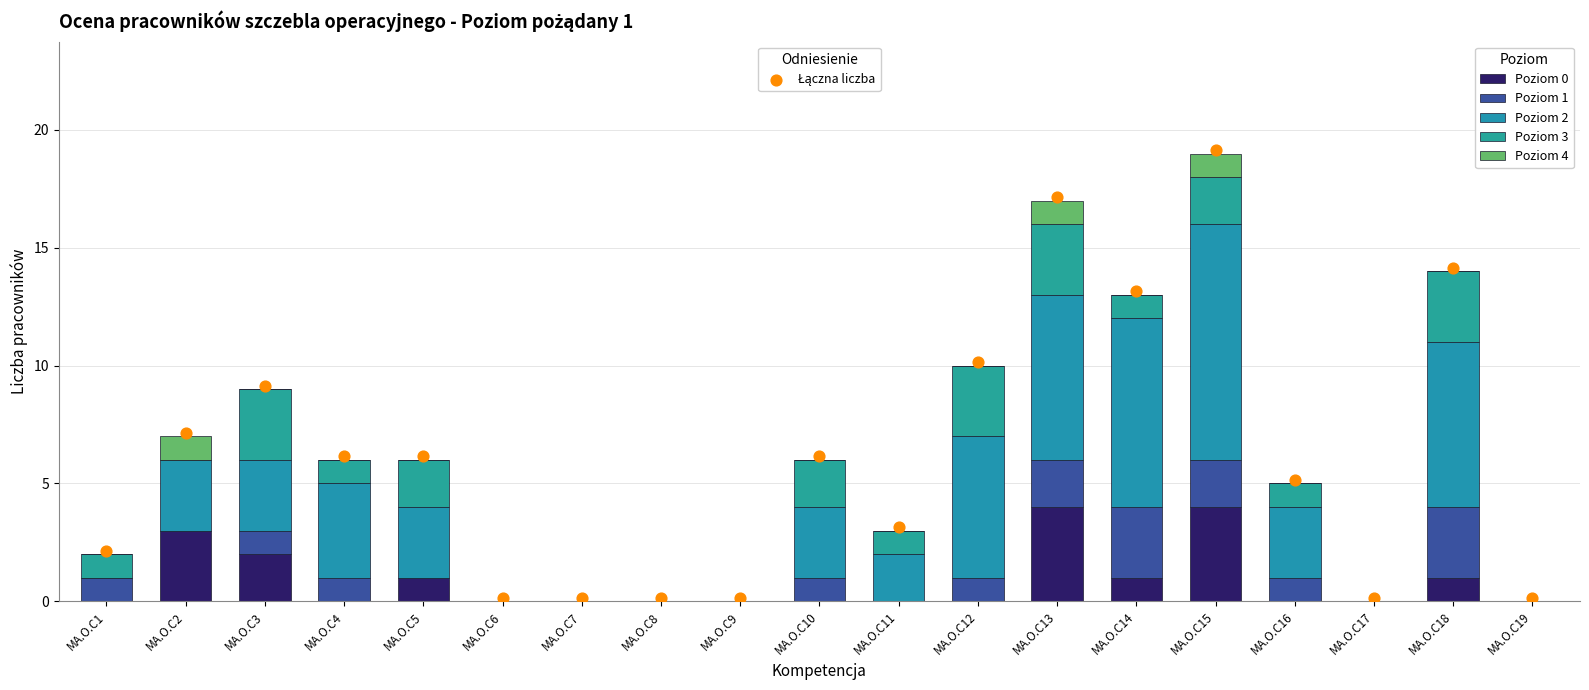

Which series has the largest total across all categories?

Łączna liczba